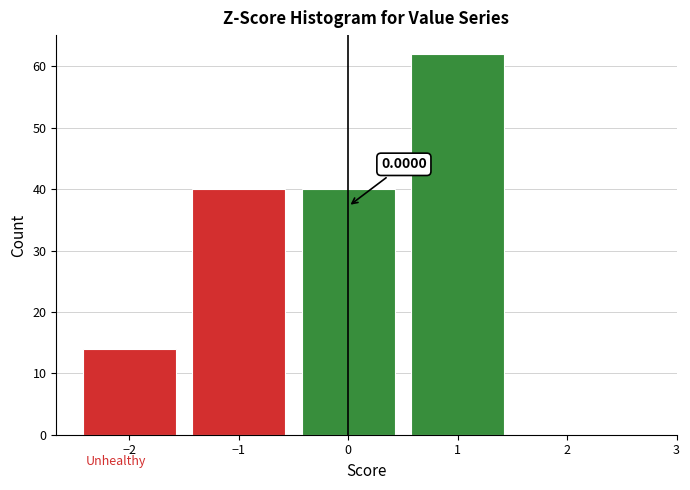

Over which range of the x-axis is the bar tallest?

0.5 to 1.5